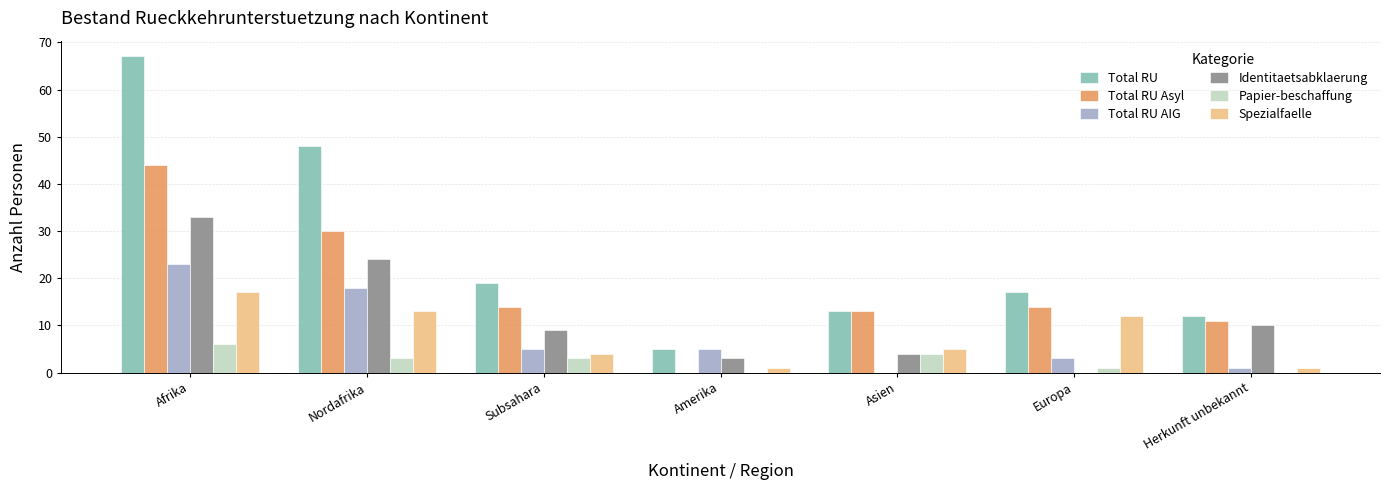

Between Nordafrika and Europa, which series saw the biggest shift?

Total RU